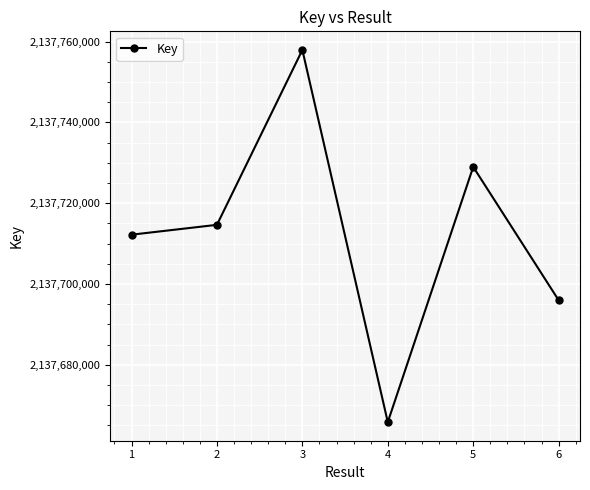

What is the difference between the values at 1 and 5?

16780